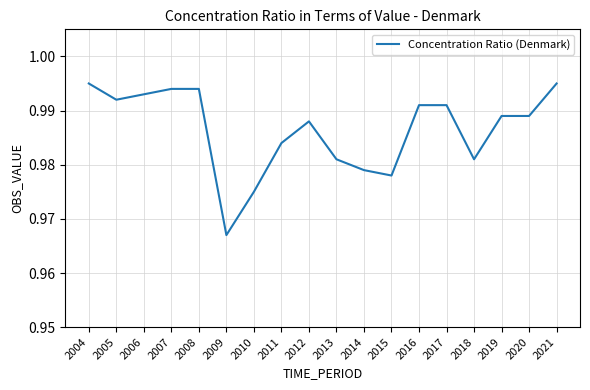

Between 2020 and 2021, which is larger?

2021